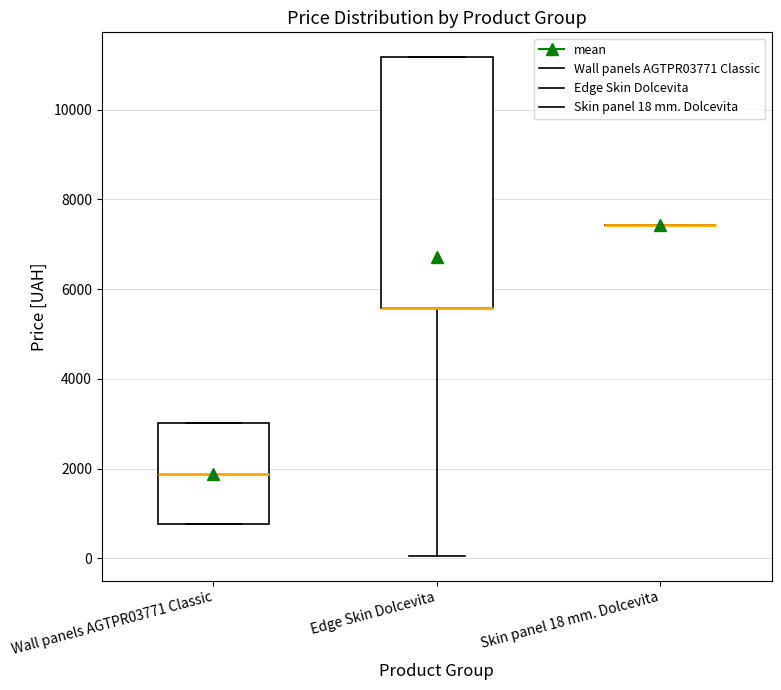

Reading left to right, transcribe this box plot: for each box, give where its median line is, the range the box spans, and where its two whiskers end, as read against the y-axis. The values are not printed on the chart, so give them approximately, as read against the axis.

Wall panels AGTPR03771 Classic: median 1800, box 800 to 3000, whiskers 800 to 3000
Edge Skin Dolcevita: median 5600 (drawn on the box's lower edge), box 5600 to 11200, whiskers 0 to 11200
Skin panel 18 mm. Dolcevita: box collapsed to a line at 7400, whiskers 7400 to 7400